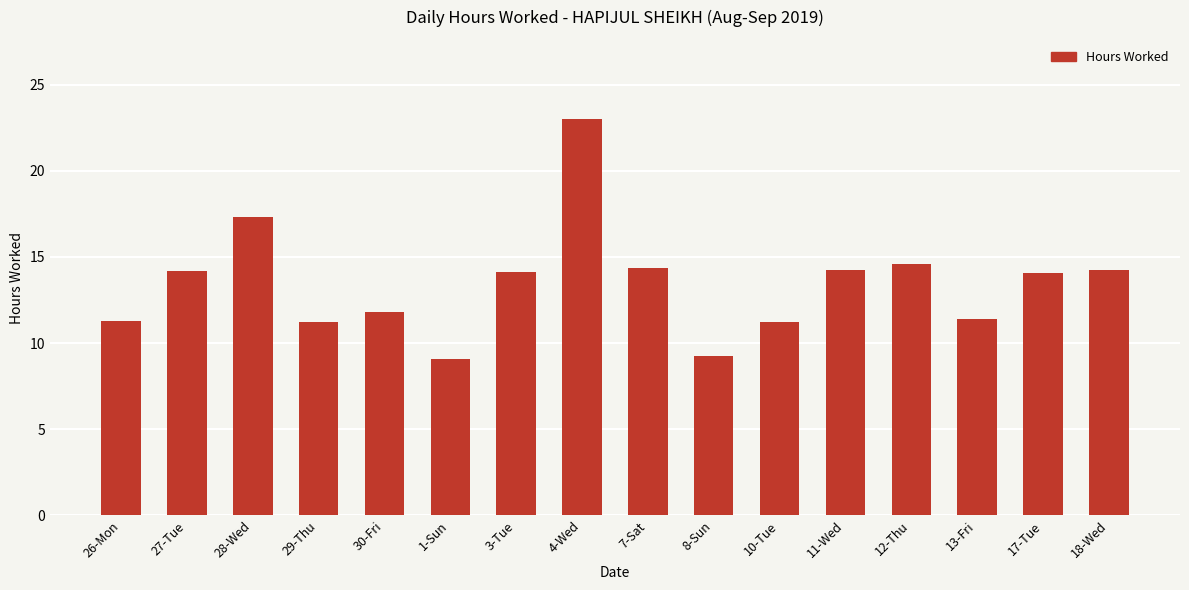

Are the bars grouped side by side (vs. stacked)?

No